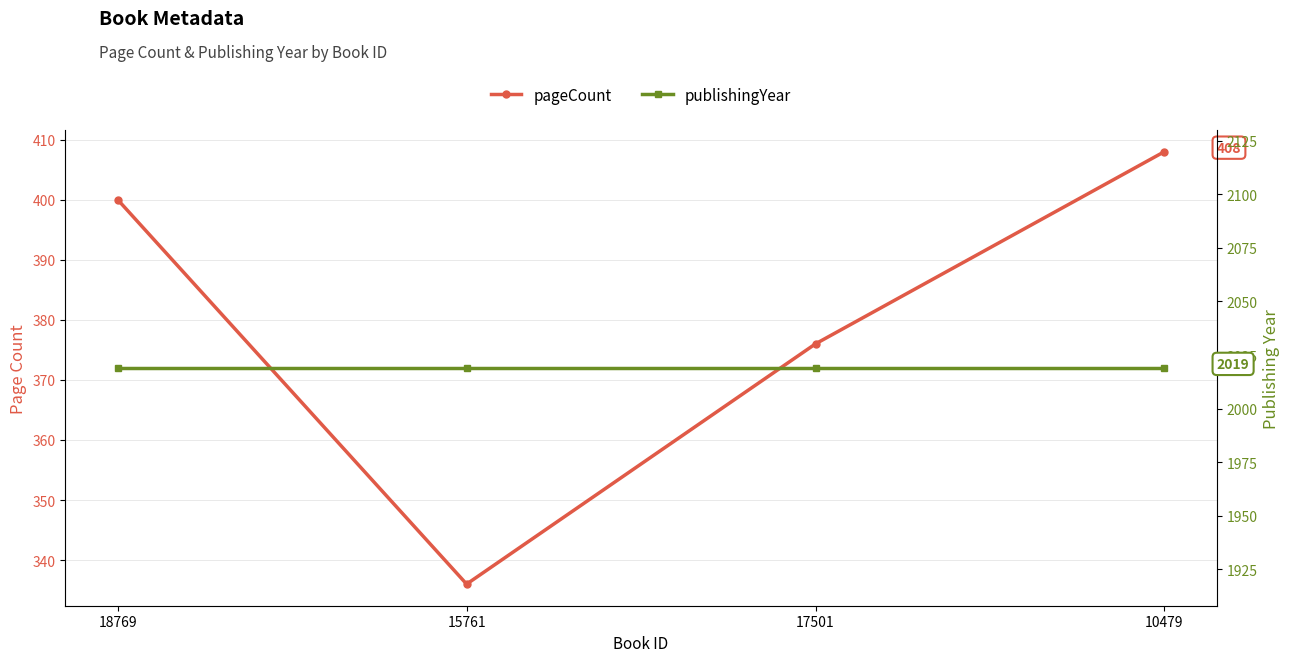

At which category does pageCount reach its first local valley?

15761